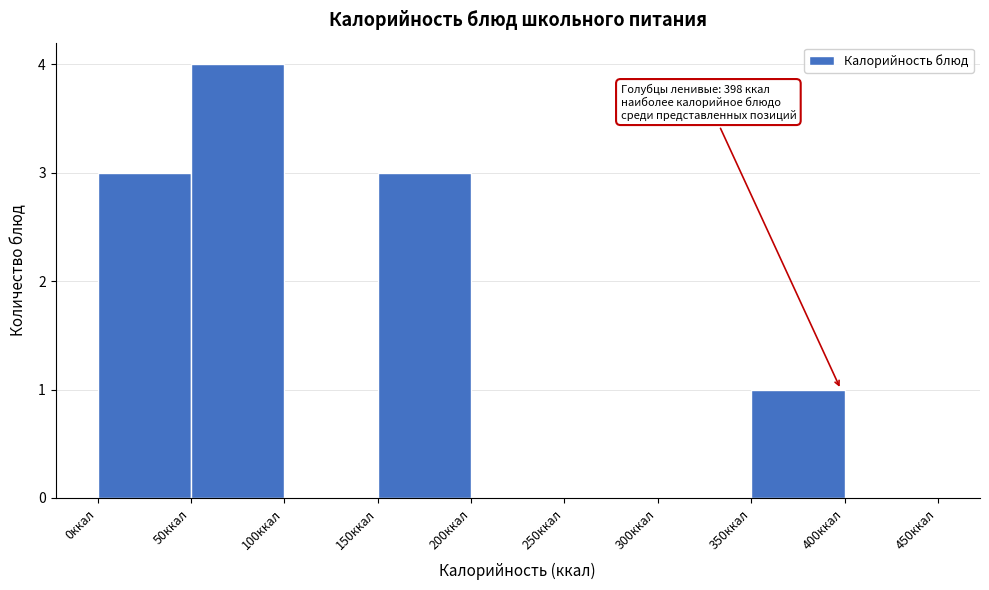

Over which range of the x-axis is the bar tallest?

50 to 100